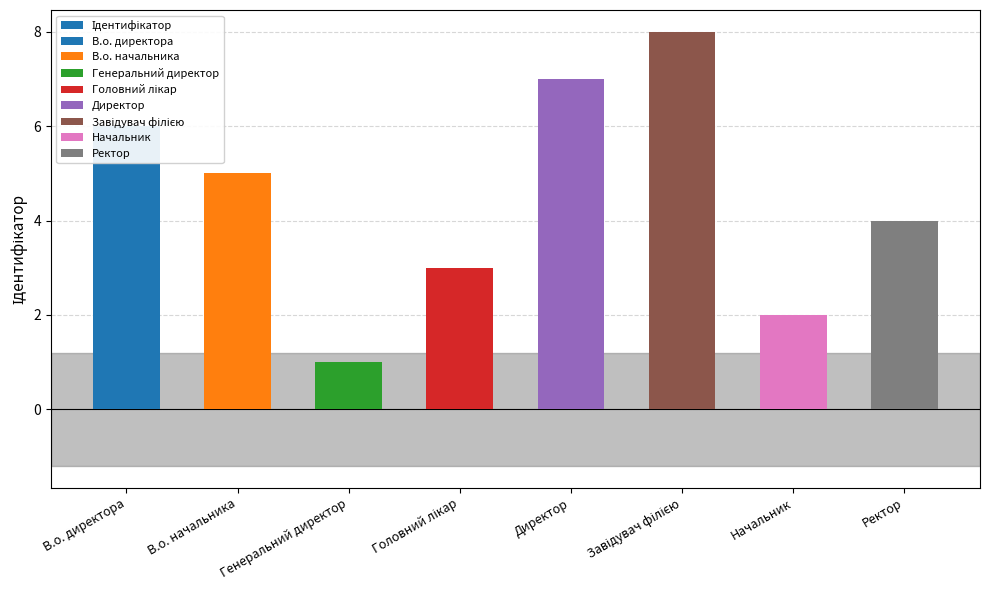

What is the minimum value shown in the chart?

1